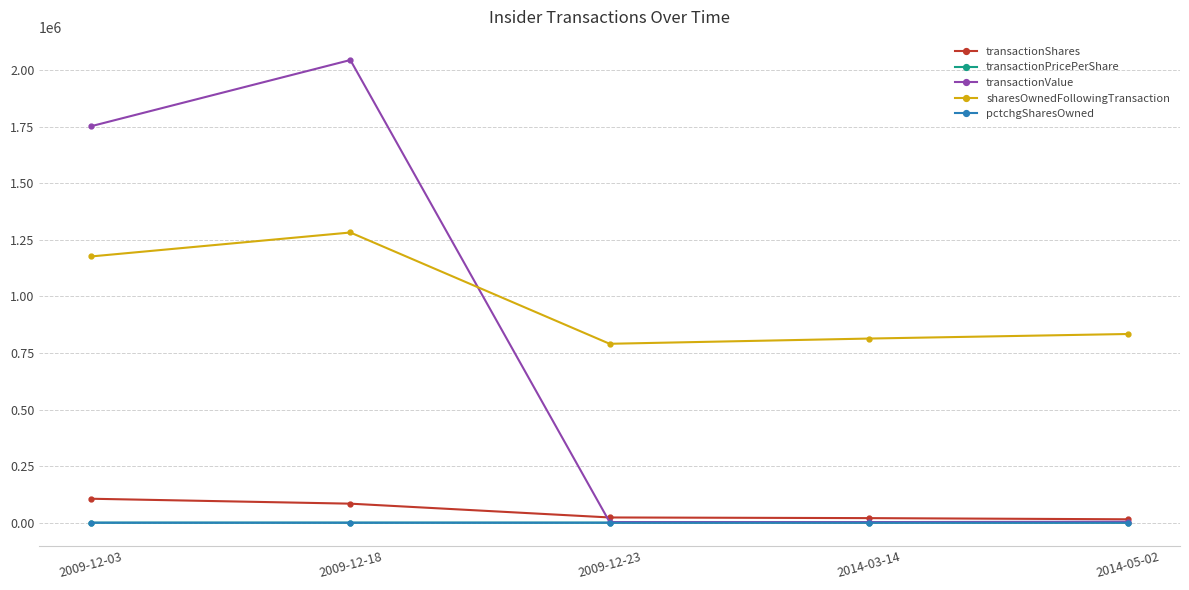

Is the value of transactionValue at 2009-12-03 greater than the value of sharesOwnedFollowingTransaction at 2014-03-14?

Yes